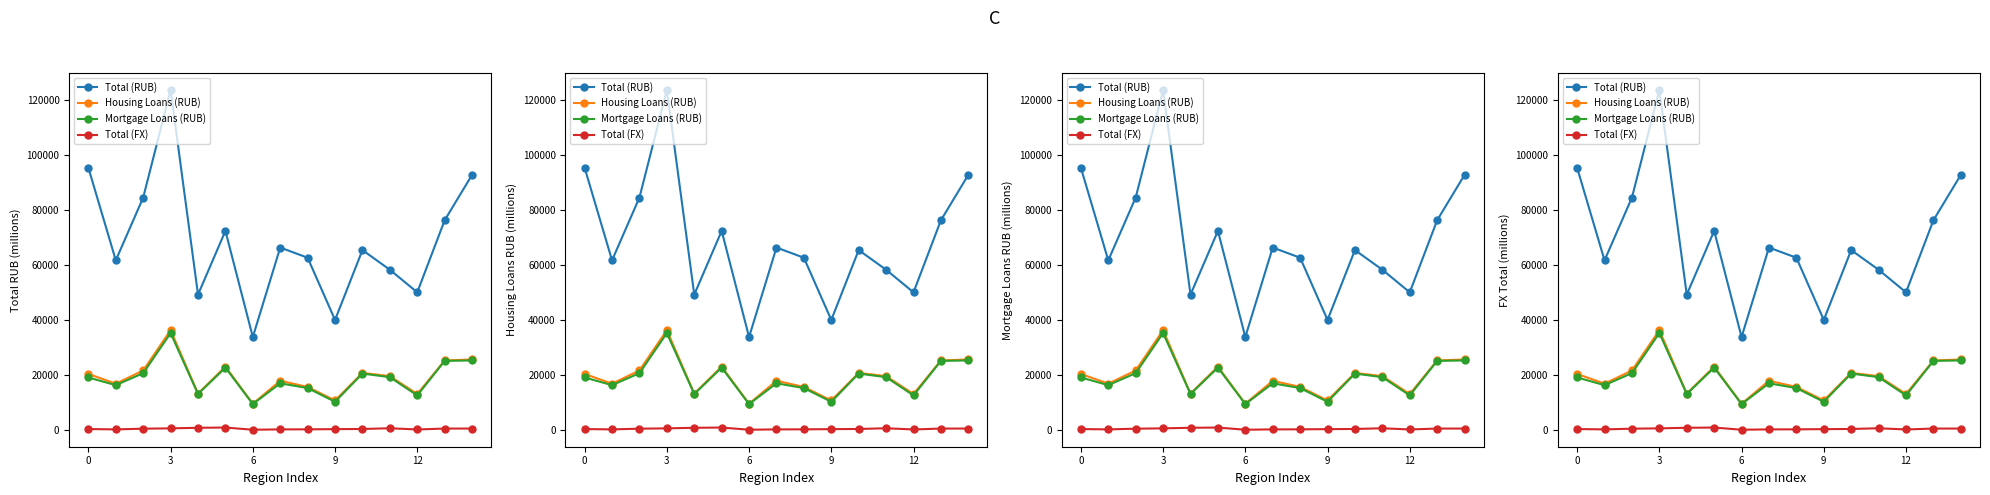

What is the label of the 2nd point from the right?

13